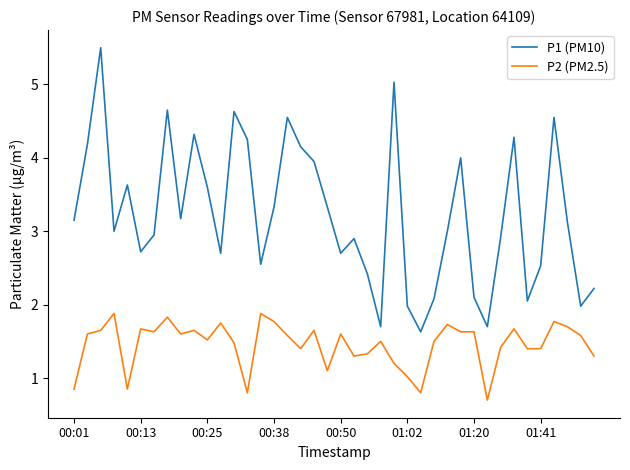

What is the minimum value for P1 (PM10)?

1.6